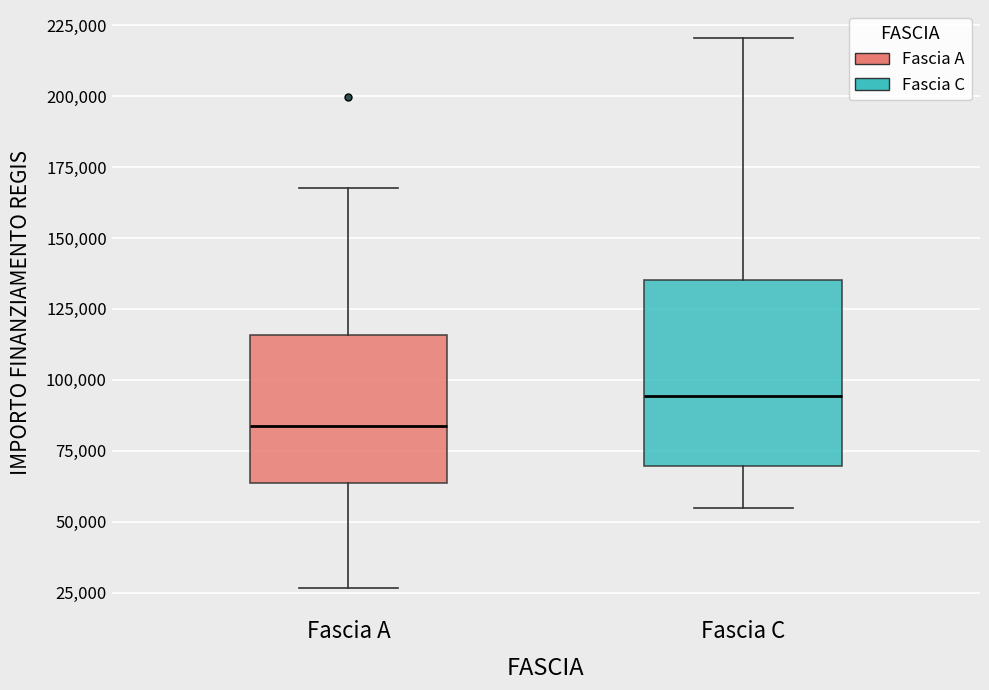

Which box has the lowest median line?

Fascia A